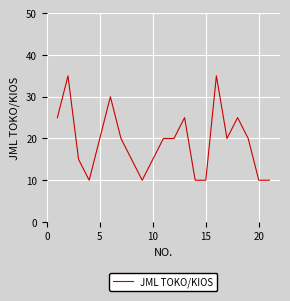

What is the greatest value displayed?

35